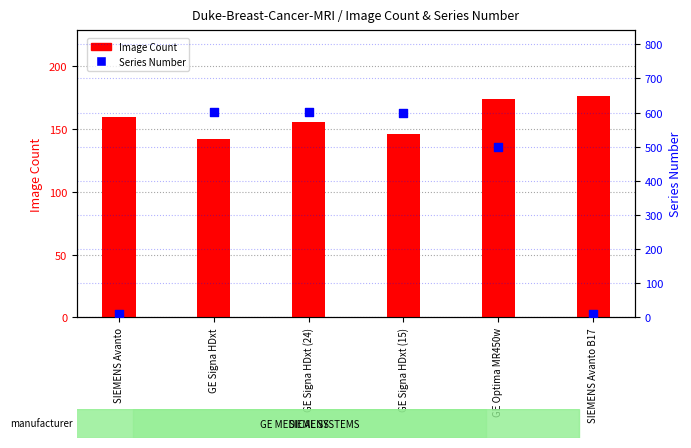

At which category is the sum across all series the highest?

GE Signa HDxt (24)